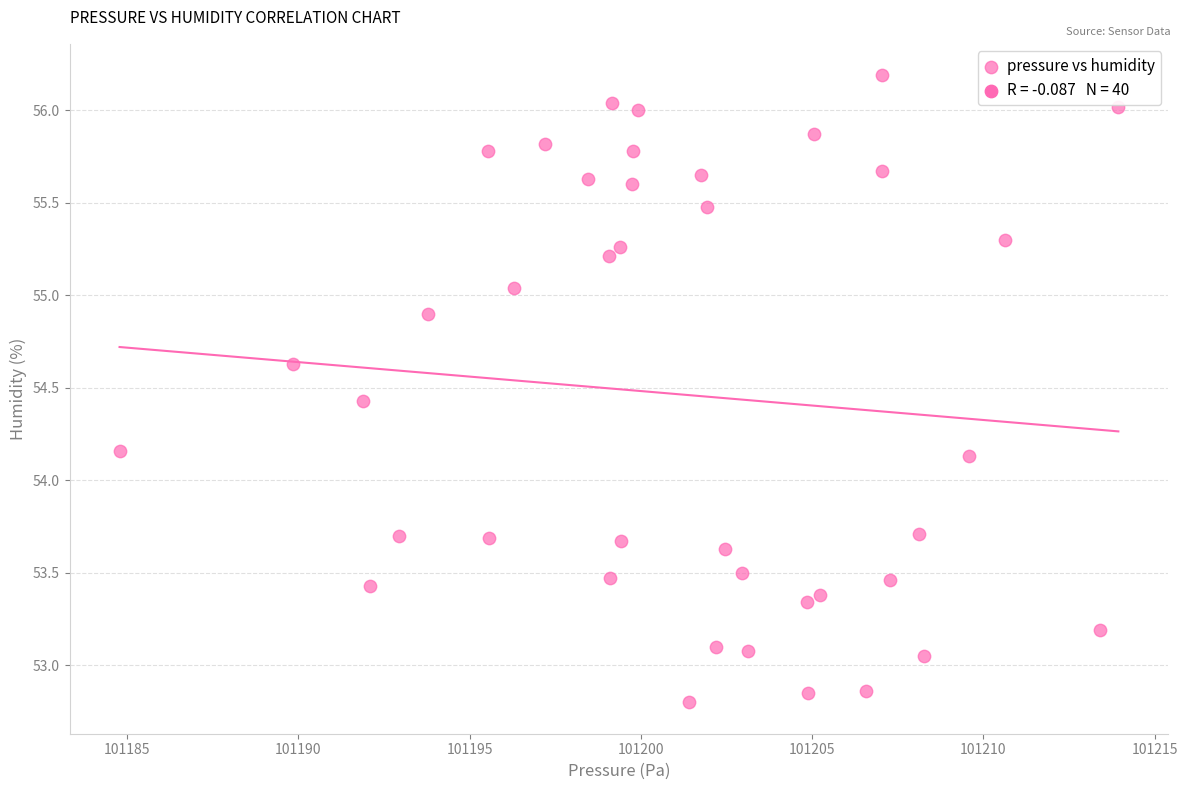

What is the range of X values (max minus min)?

29.2